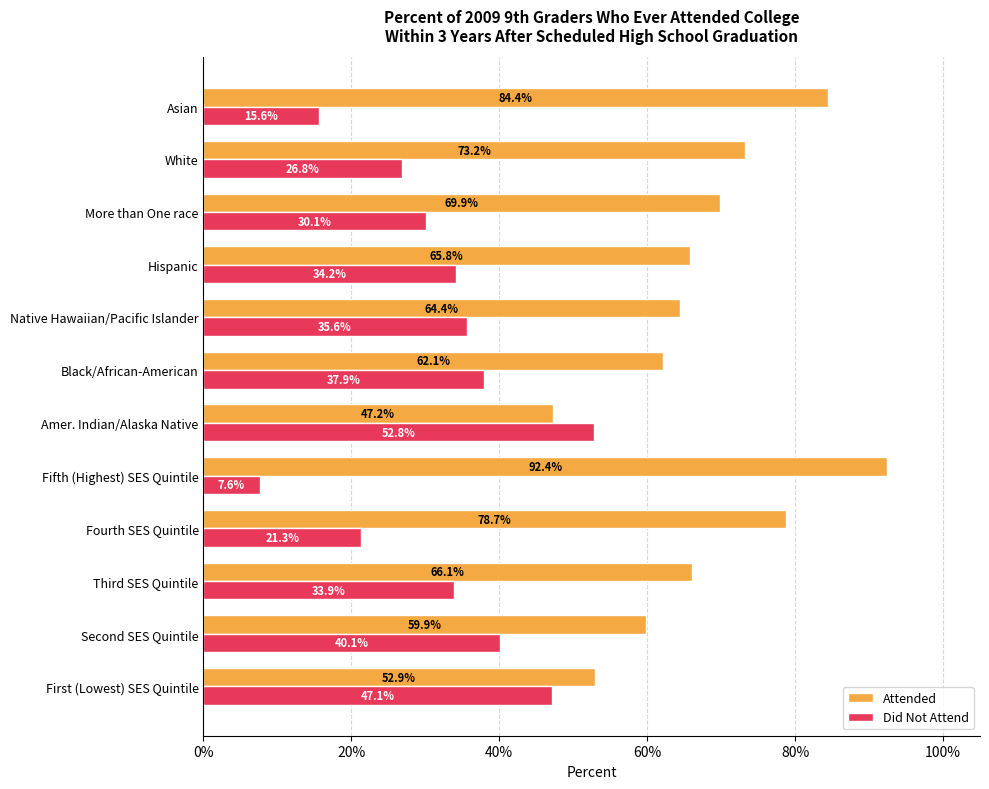

What is the value of the Did Not Attend bar at the 10th from the left?

0.3